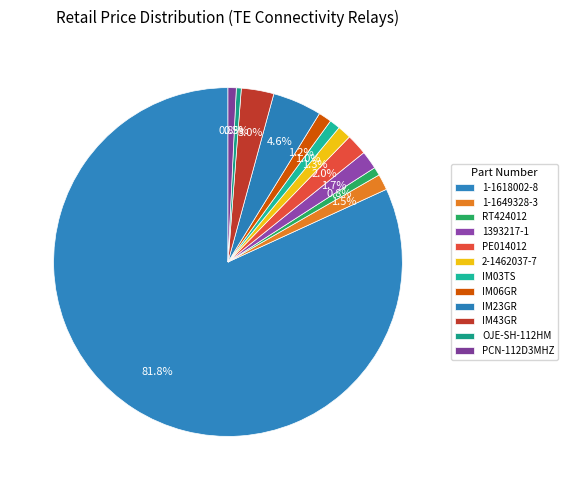

The OJE-SH-112HM slice represents 1% of the pie. True or false?

False